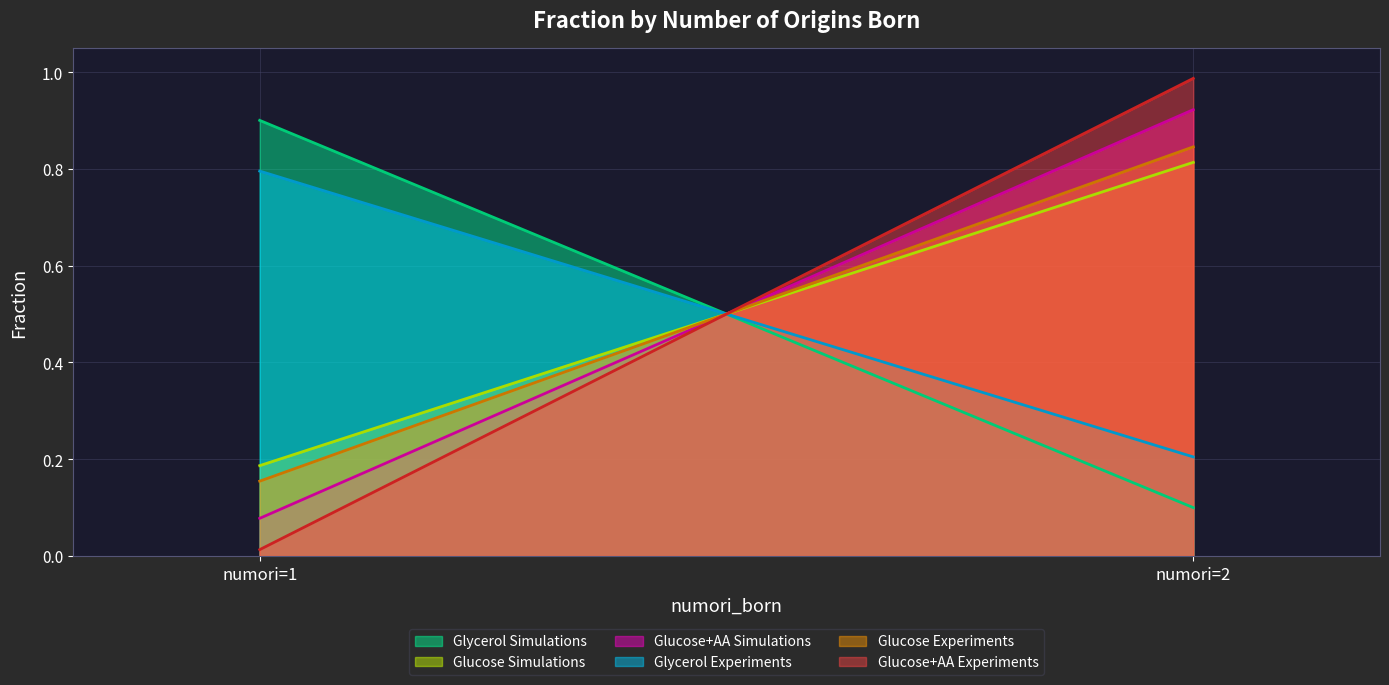

The Glucose_Experiments series shows 0.1 at numori=1. True or false?

False